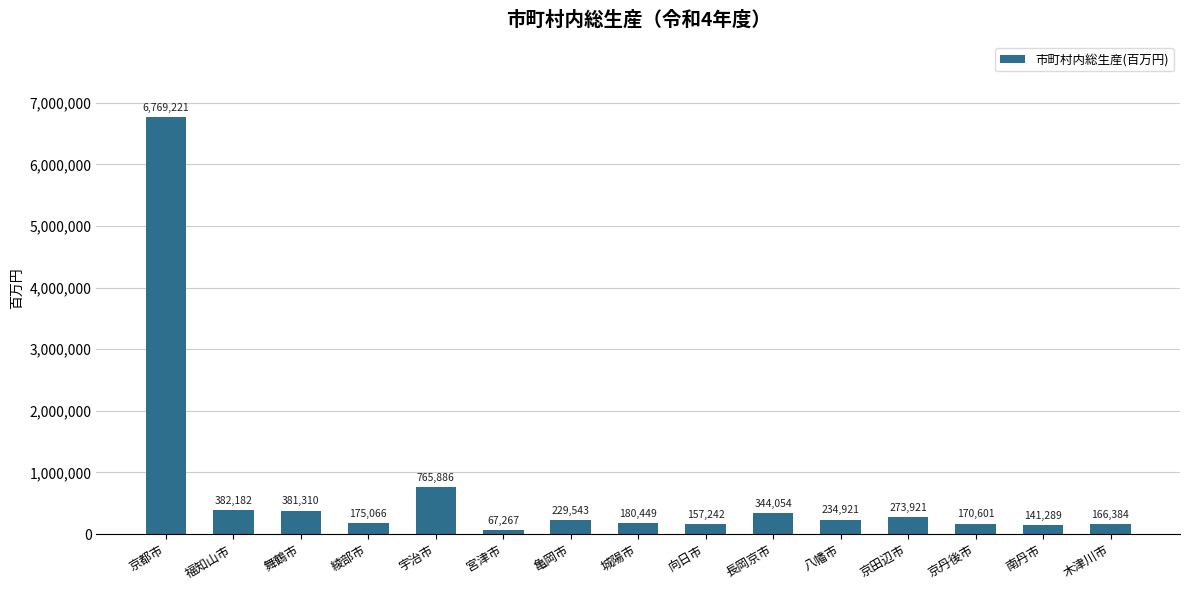

List the labels in order of value, largest first.

京都市, 宇治市, 福知山市, 舞鶴市, 長岡京市, 京田辺市, 八幡市, 亀岡市, 城陽市, 綾部市, 京丹後市, 木津川市, 向日市, 南丹市, 宮津市